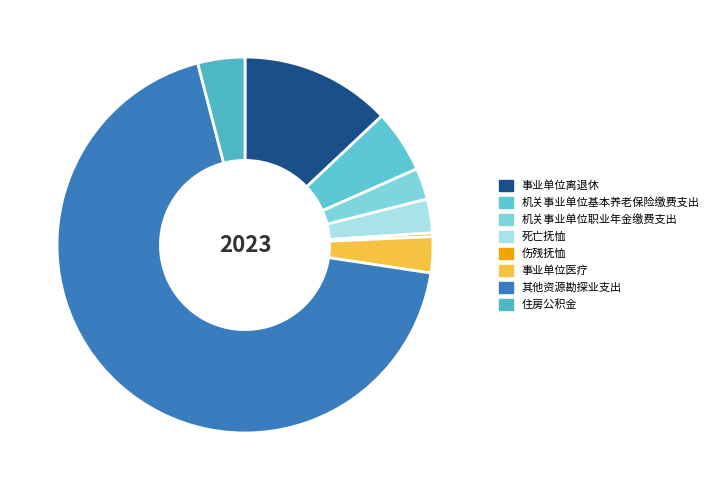

What is the majority slice?

其他资源勘探业支出